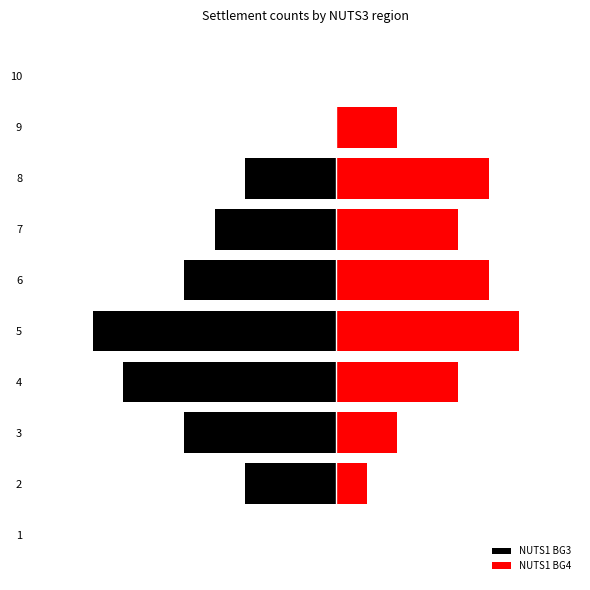

Does the chart contain any negative values?

Yes